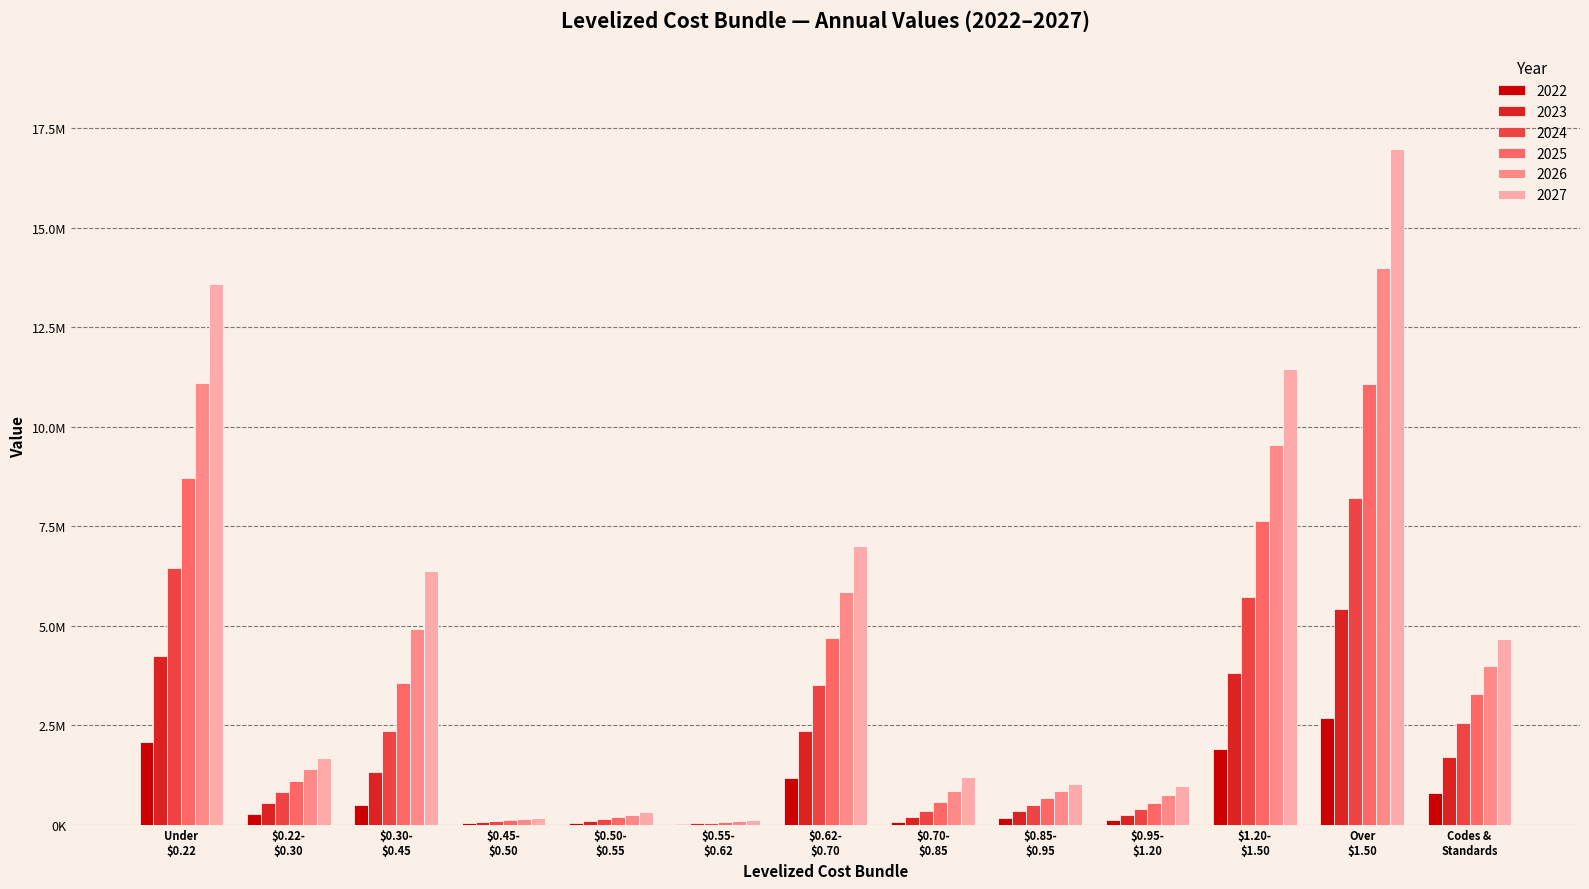

What are all the series names shown in the legend?

2022, 2023, 2024, 2025, 2026, 2027